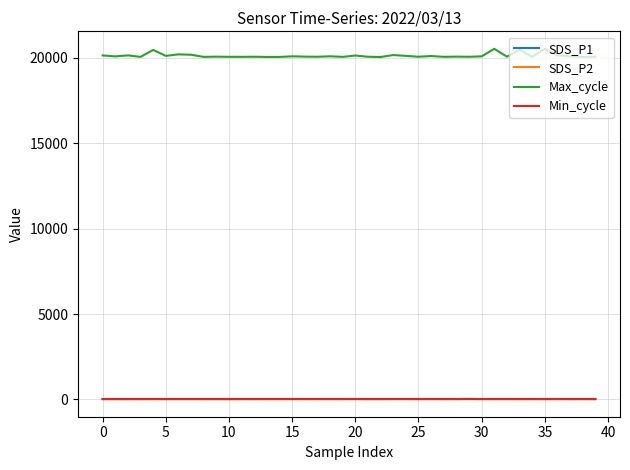

Which series has the widest spread of values?

Max_cycle